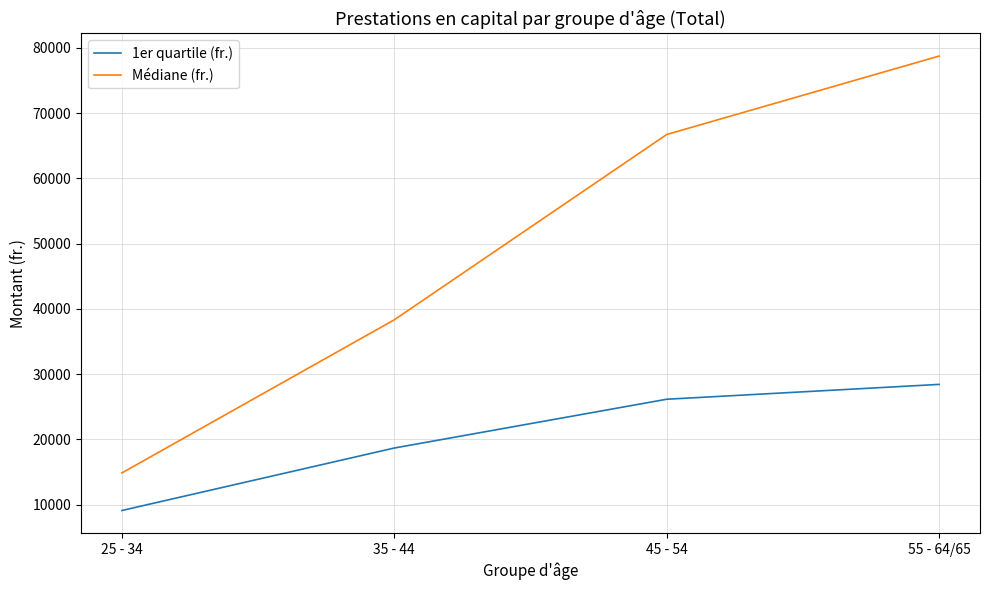

At how many categories does at least one series exceed 37089?

3